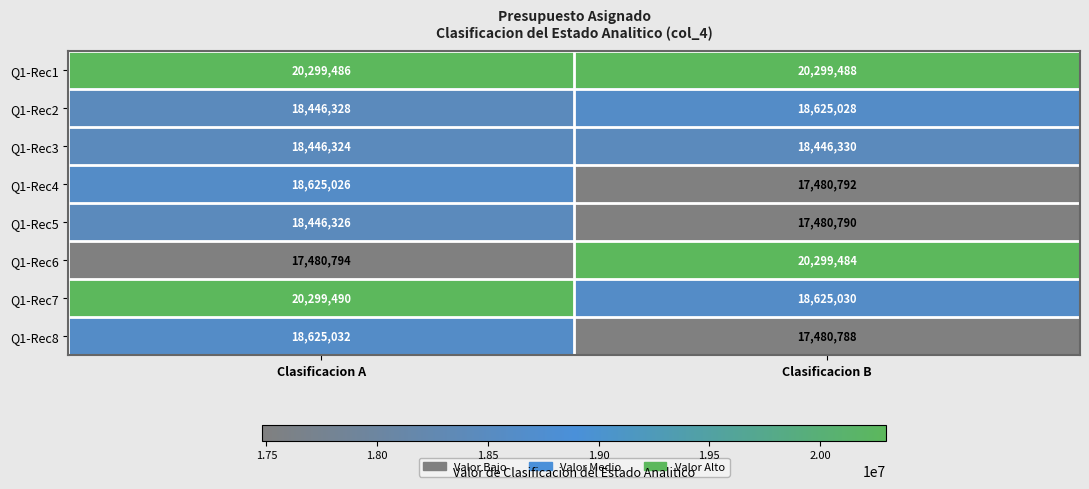

Is it true that Q1-Rec5 equals 17480790 at Clasificacion B?

True